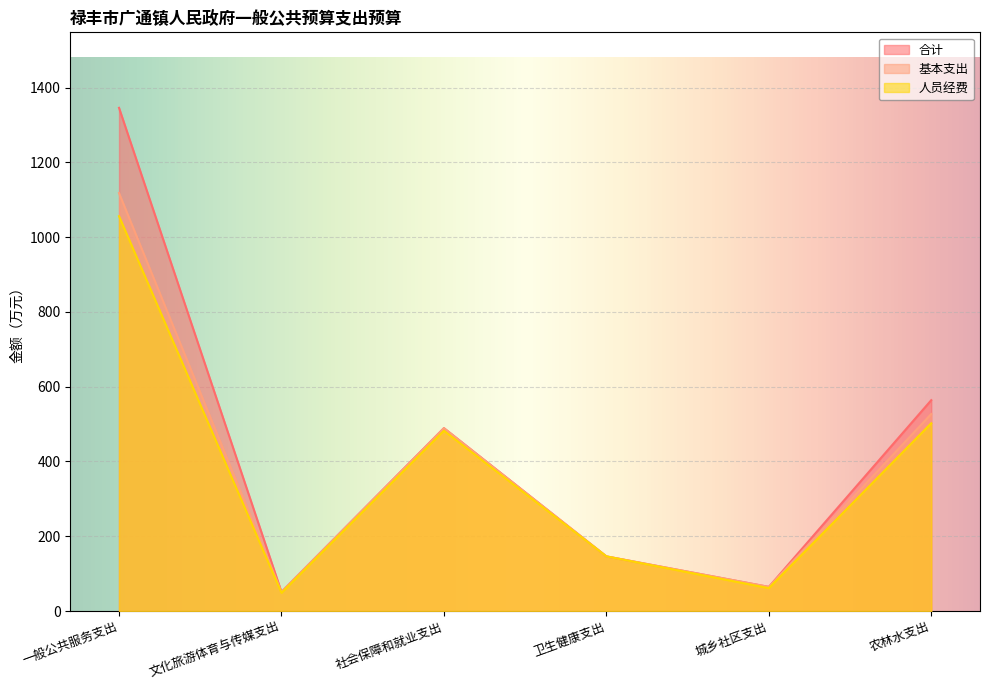

Is it true that 合计 equals 354.4 at 农林水支出?

False